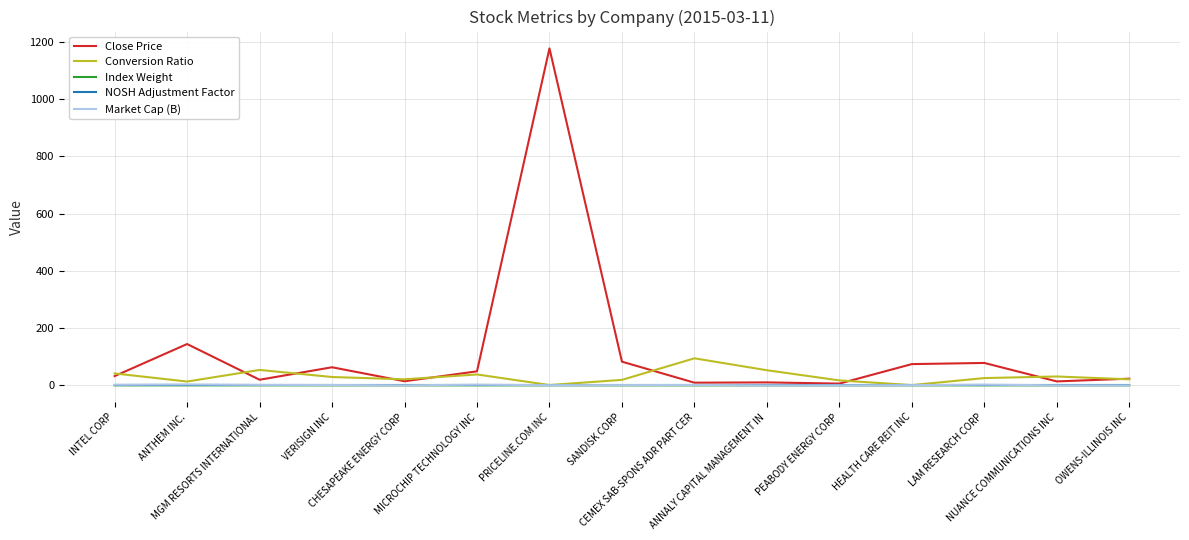

Which series has the widest spread of values?

Close Price